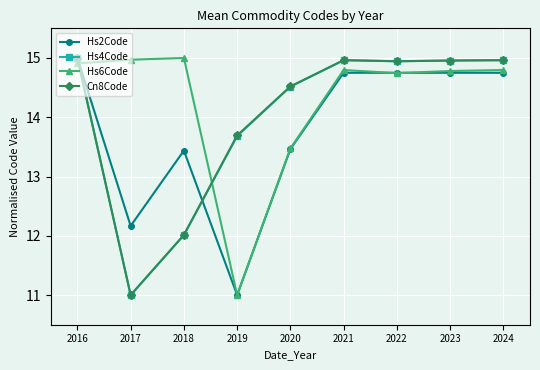

What is the lowest value of the Hs4Code series?

11.0